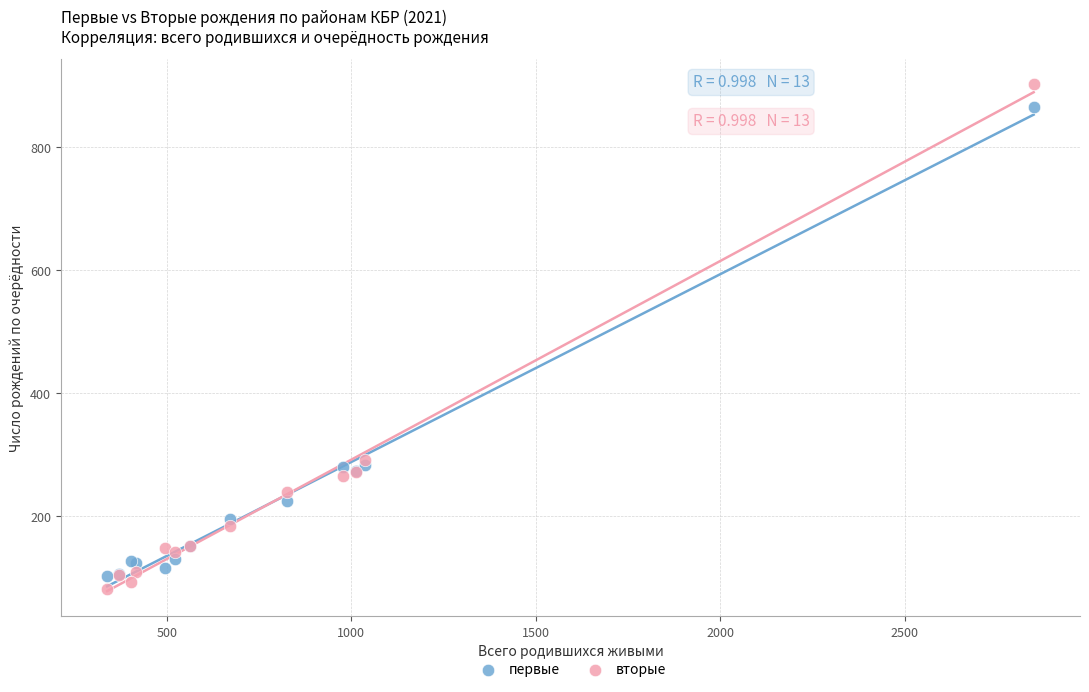

Which series contains the highest Y value?

вторые